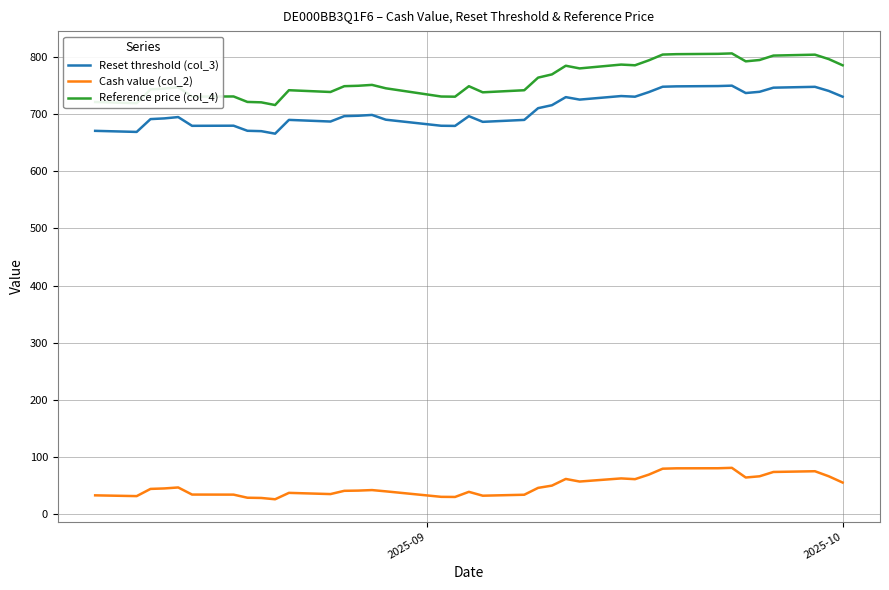

Which series has the widest spread of values?

Reference price (col_4)